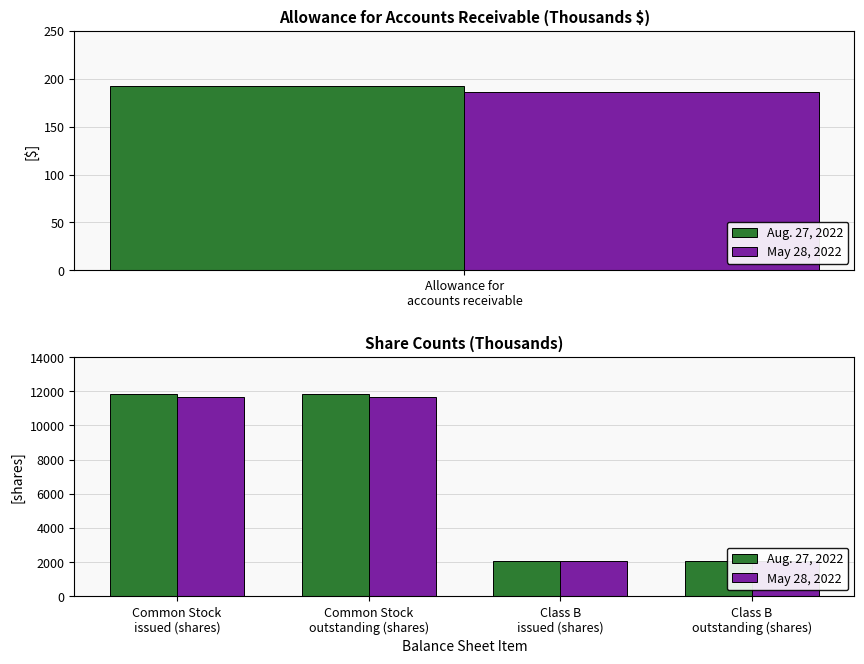

What is the average value of the Aug. 27, 2022 series?

6950